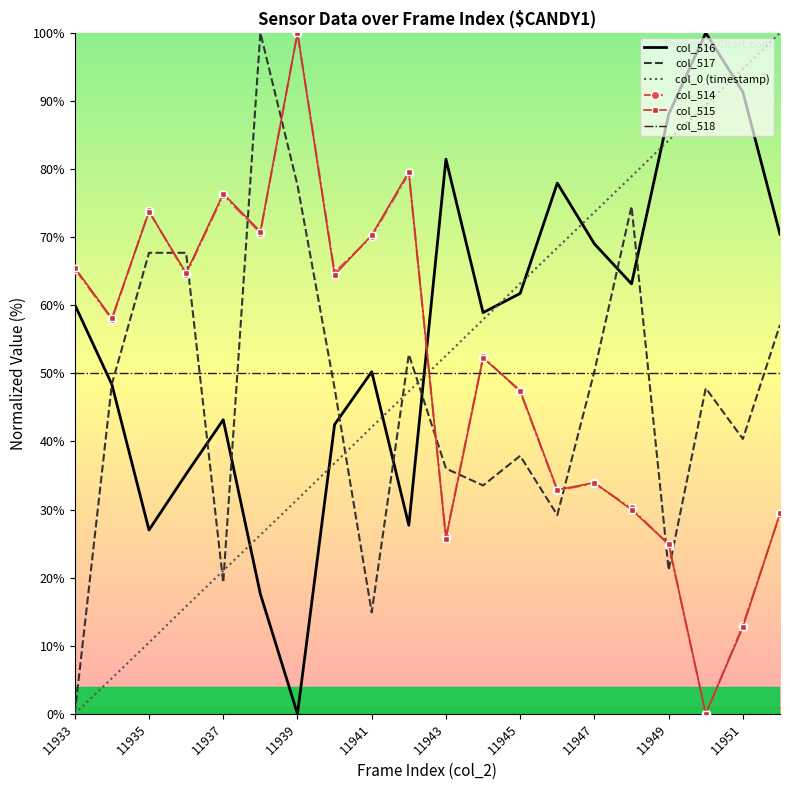

What is the maximum value shown in the chart?

100.0